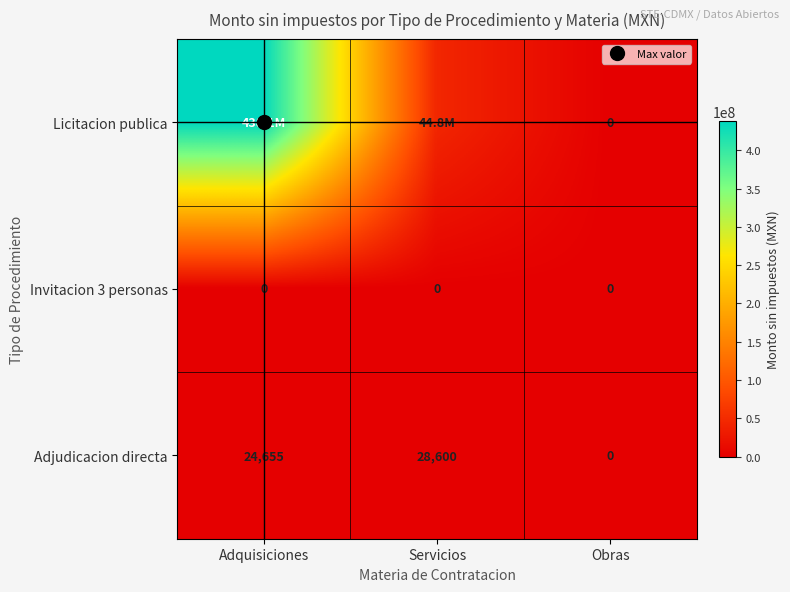

Which category has the highest value across all series?

Adquisiciones